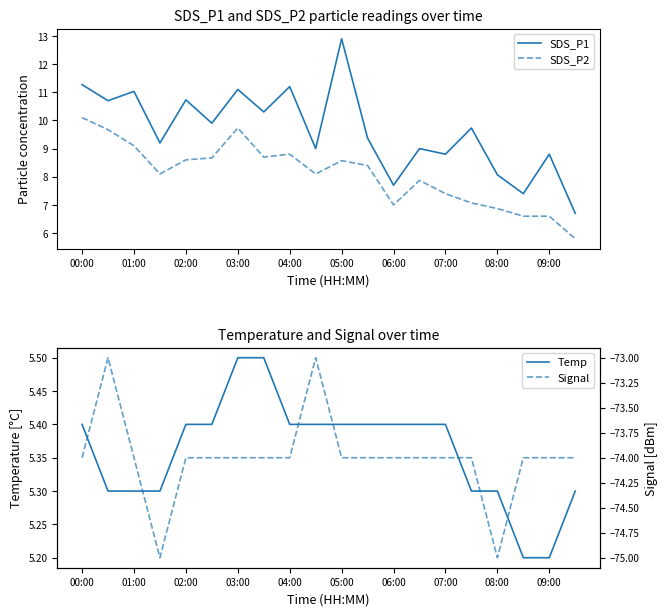

Which series has the largest total across all categories?

SDS_P1